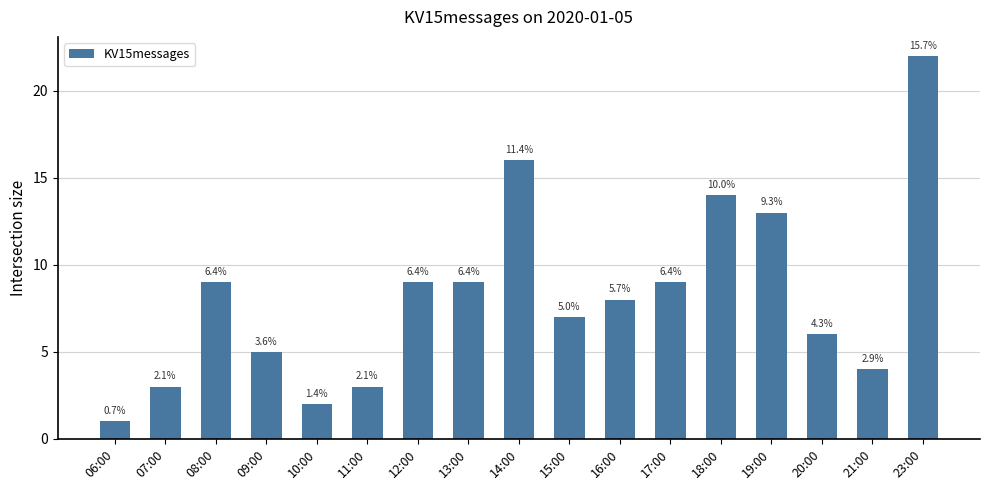

List the labels in order of value, largest first.

23:00, 14:00, 18:00, 19:00, 08:00, 12:00, 13:00, 17:00, 16:00, 15:00, 20:00, 09:00, 21:00, 07:00, 11:00, 10:00, 06:00